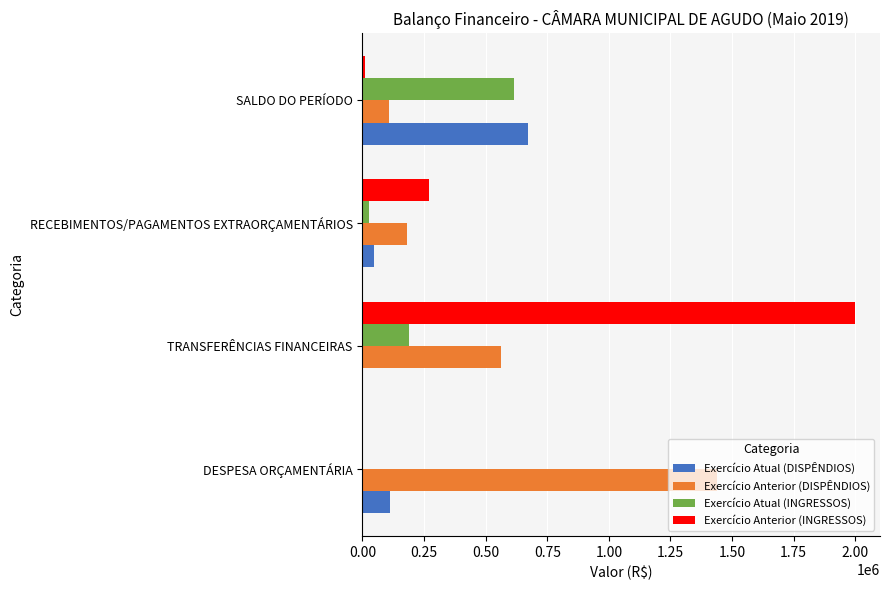

Is it true that Exercício Atual (DISPÊNDIOS) equals -391296.9 at TRANSFERÊNCIAS FINANCEIRAS?

False